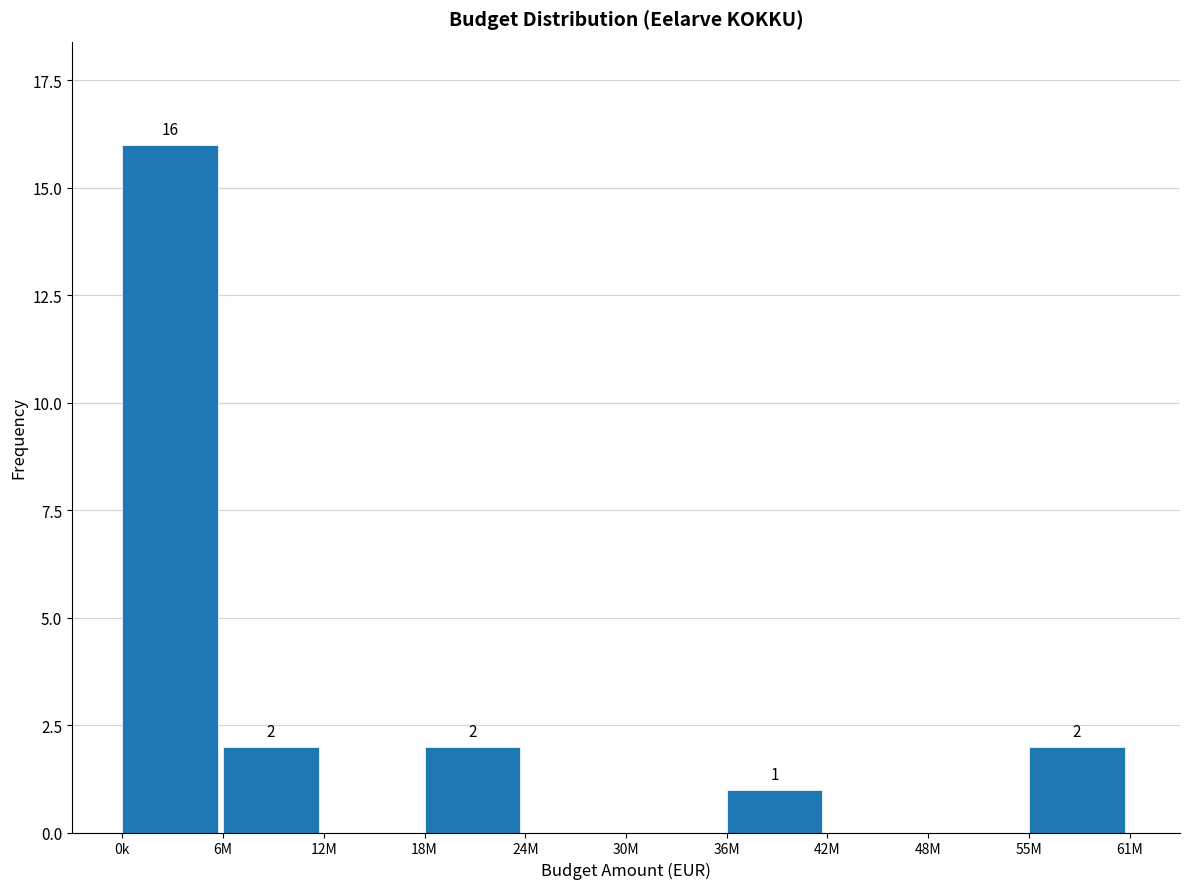

Reading left to right, list all the values displayed in this chart.

0k=16	6M=2	12M=0	18M=2	24M=0	30M=0	36M=1	42M=0	48M=0	55M=2